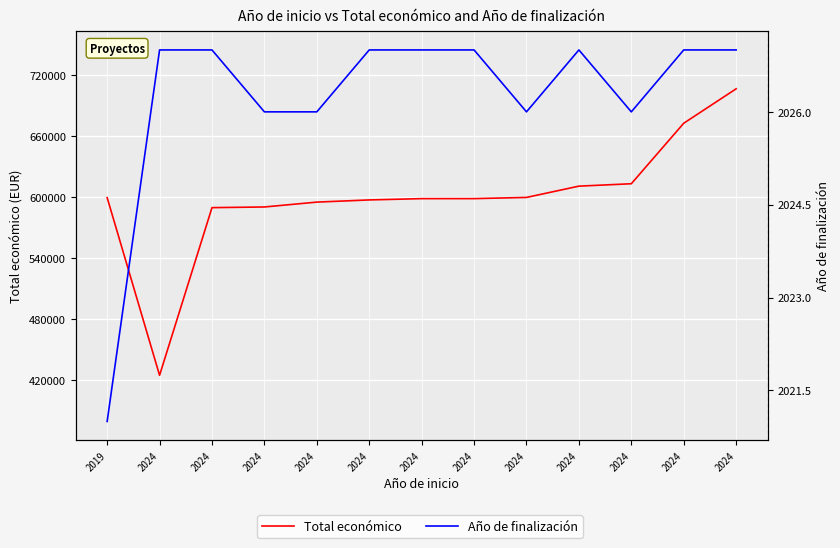

Which category has the lowest value across all series?

2019